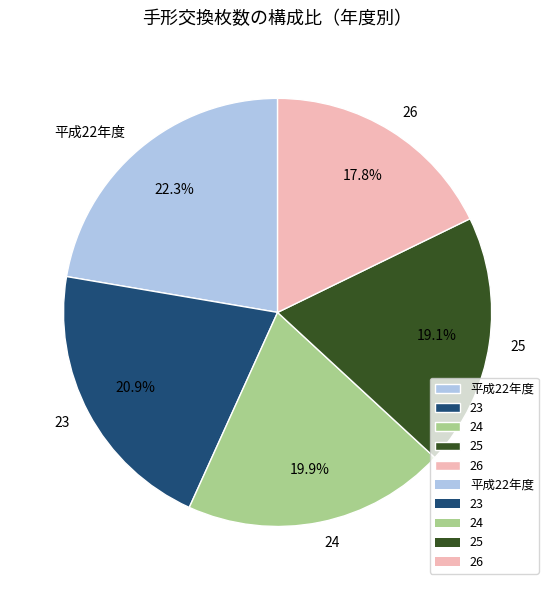

Does 24 account for over 50% of the chart?

No